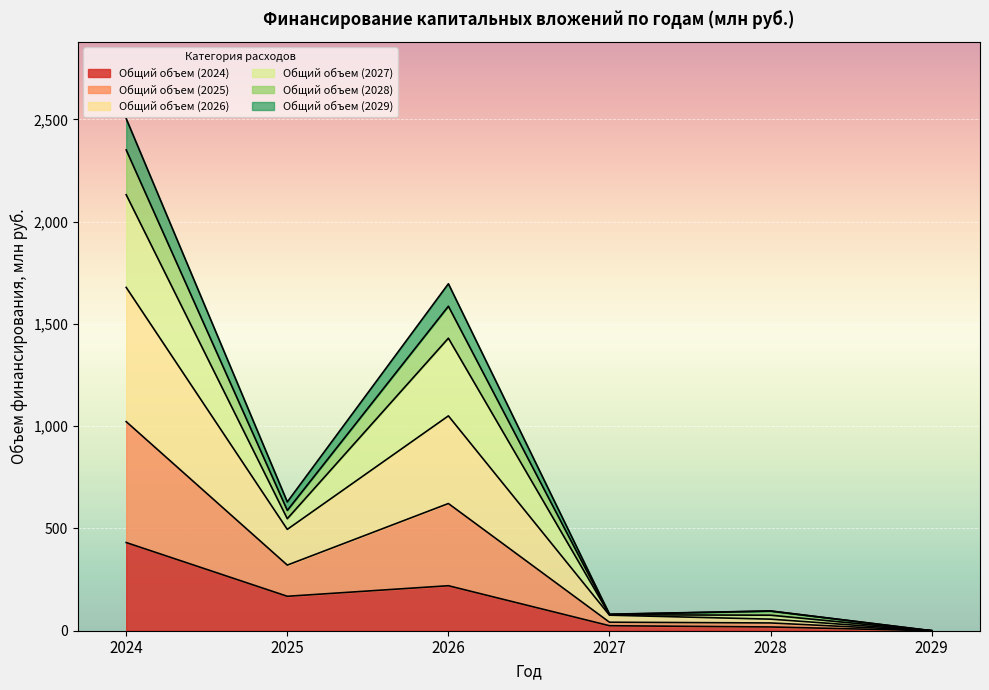

How many lines are shown in the chart?

6